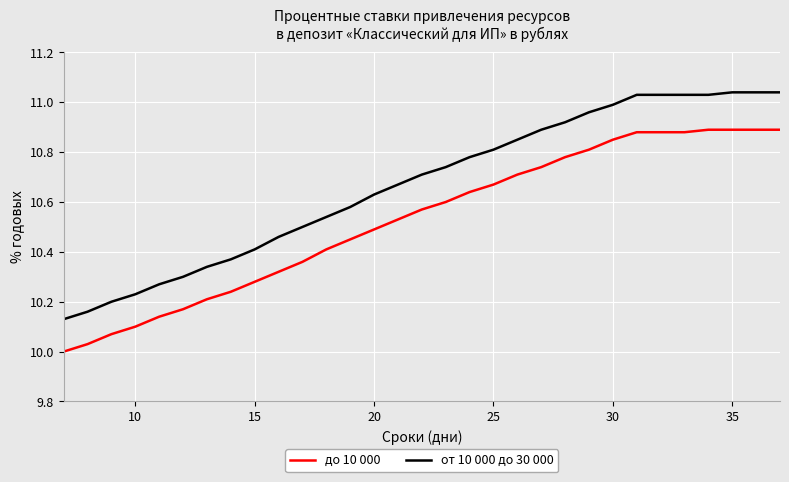

What is the difference between the maximum and minimum values in the от 10 000 до 30 000 series?

0.9